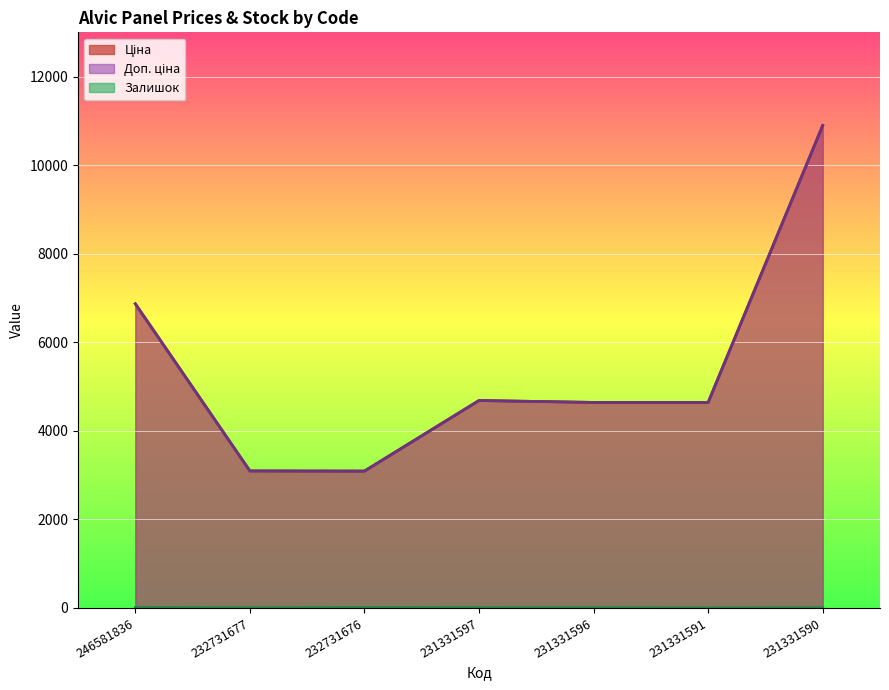

How many interior local valleys does the Доп. ціна series have?

1